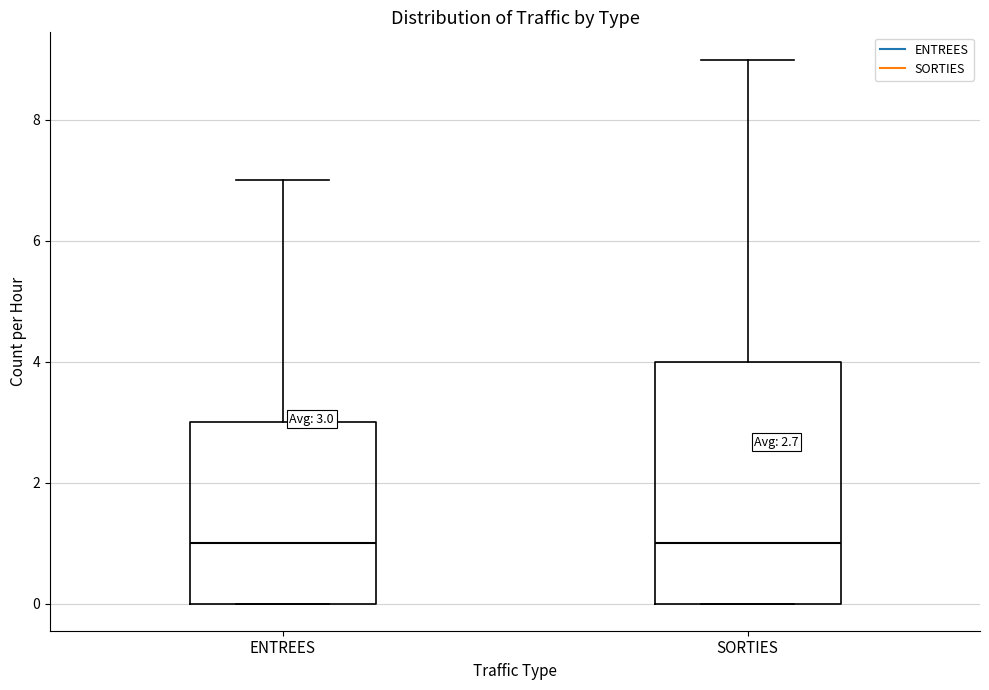

Comparing the boxes themselves (not the whiskers), which one is the tallest?

SORTIES